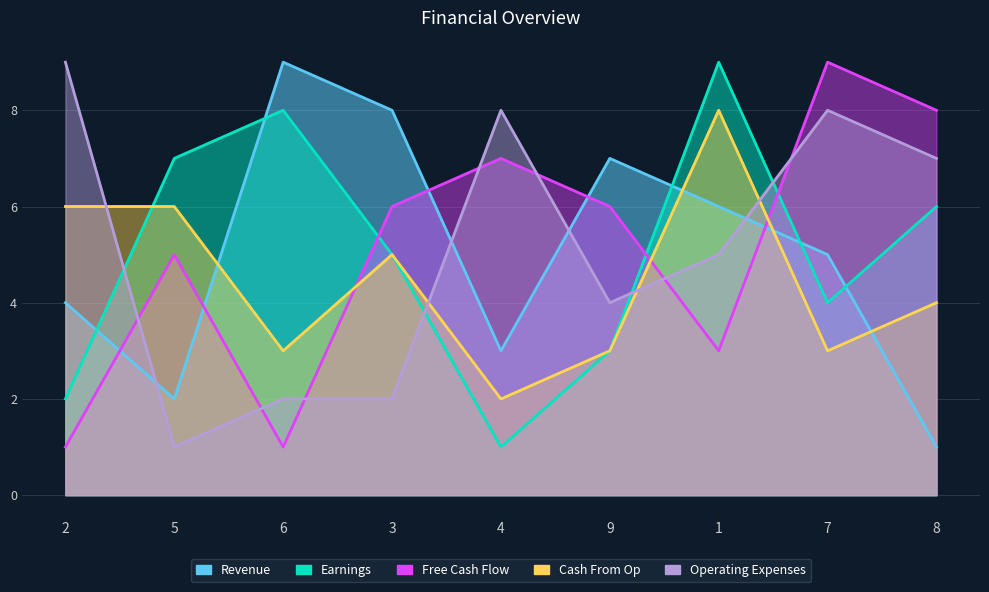

The Free Cash Flow series shows 8 at 8. True or false?

True